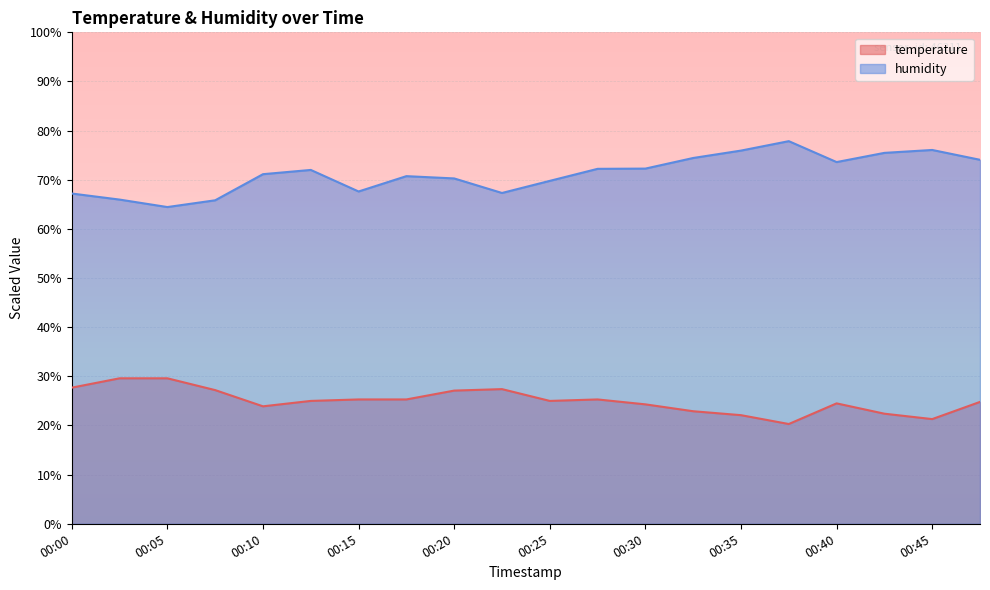

Which label corresponds to the smallest value in the chart?

00:37